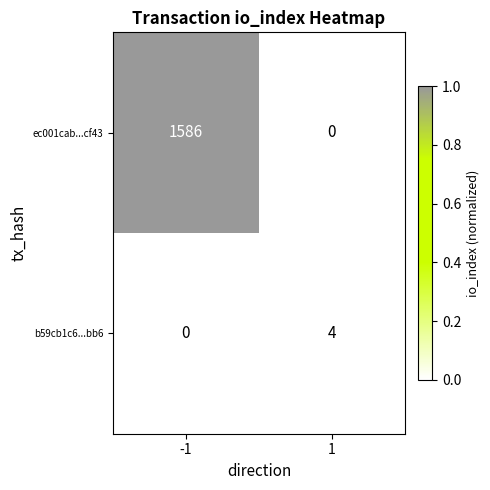

What is the approximate value of b59cb1c6...bb6 at 1?

4